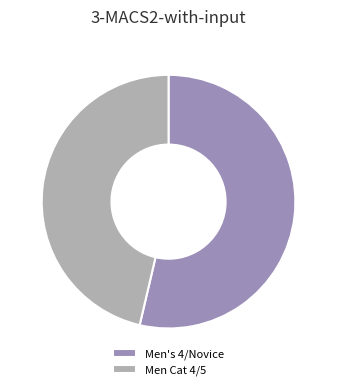

Which category has the biggest portion of the pie?

Men's 4/Novice